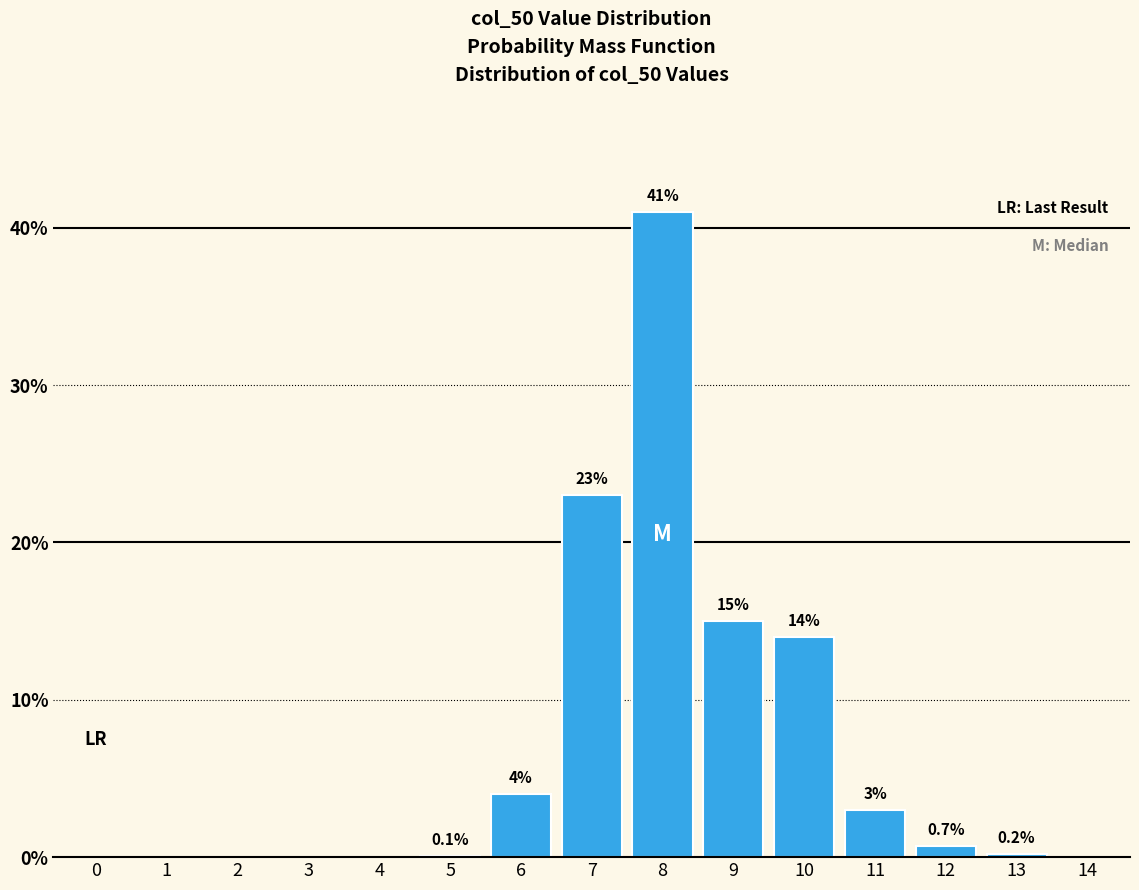

Reading left to right, extract all data points from this chart.

0=0.0	1=0.0	2=0.0	3=0.0	4=0.0	5=0.1	6=4.0	7=23.0	8=41.0	9=15.0	10=14.0	11=3.0	12=0.7	13=0.2	14=0.0